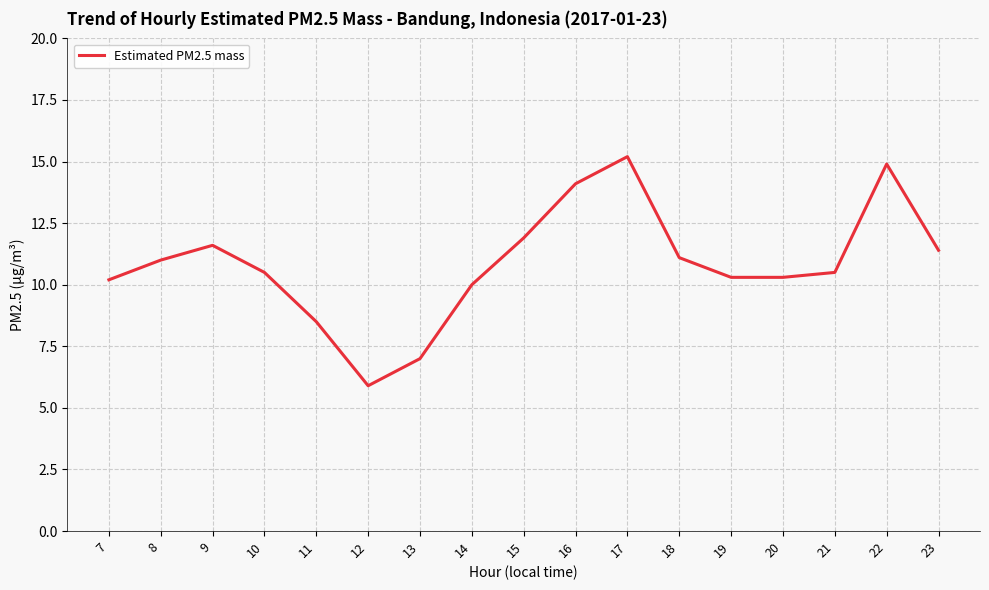

What is the change in value from 18 to 21?

-0.6